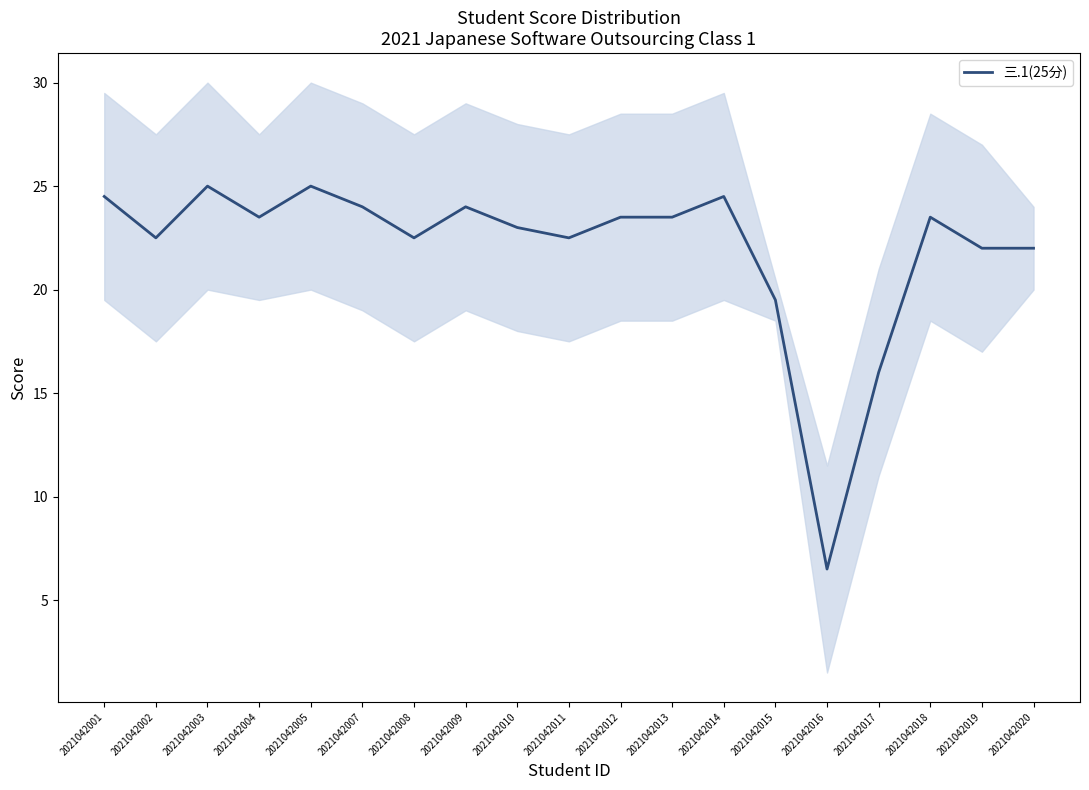

True or false: the data shows 23.5 at 2021042013.

True